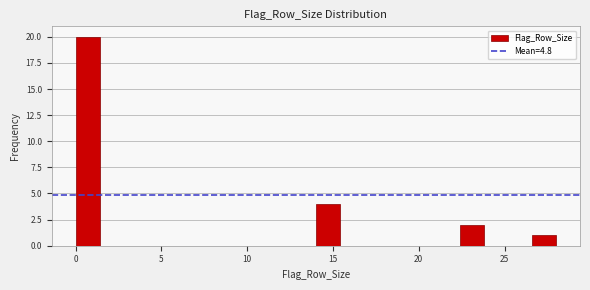

Read against the x-axis, roughly where is the centre of the tallest bar?

0.5